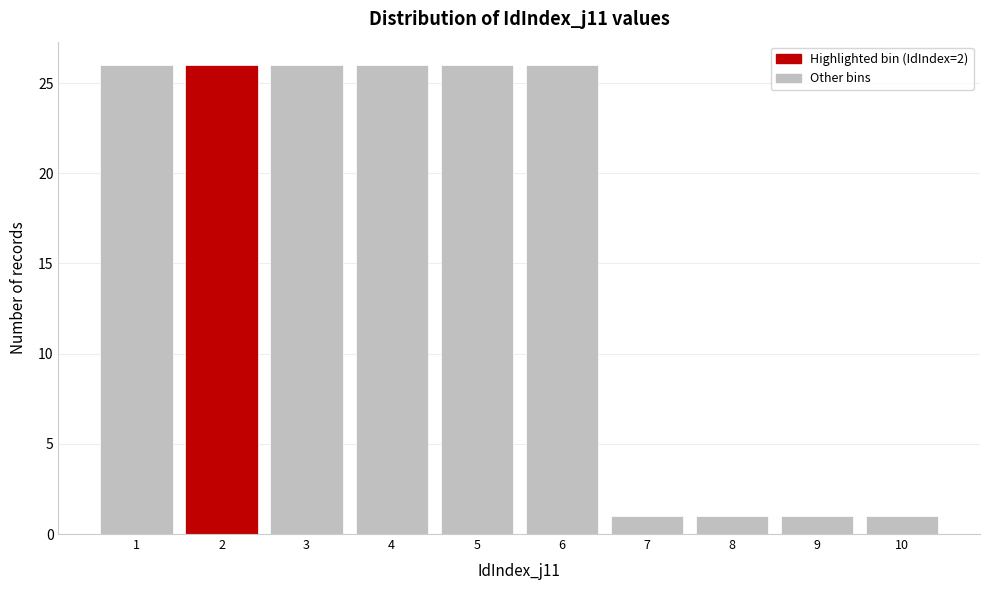

Reading left to right, list every bar in this chart as the range it spans on the x-axis followed by its height. The values are not printed on the chart, so give them approximately, as read against the axis.

0.5 to 1.5: 26
1.5 to 2.5: 26
2.5 to 3.5: 26
3.5 to 4.5: 26
4.5 to 5.5: 26
5.5 to 6.5: 26
6.5 to 7.5: 1
7.5 to 8.5: 1
8.5 to 9.5: 1
9.5 to 10.5: 1